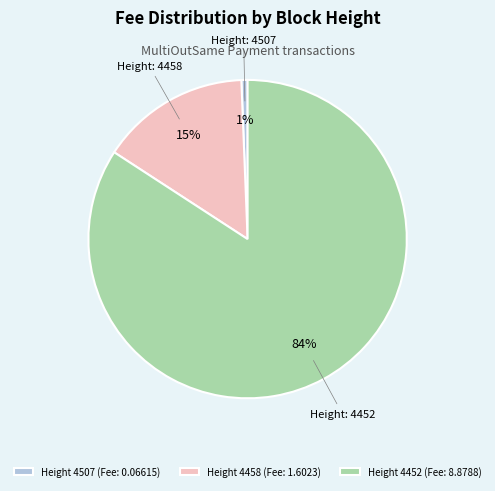

Combined, do Height 4452 (Fee: 8.8788) and Height 4458 (Fee: 1.6023) account for over 50%?

Yes